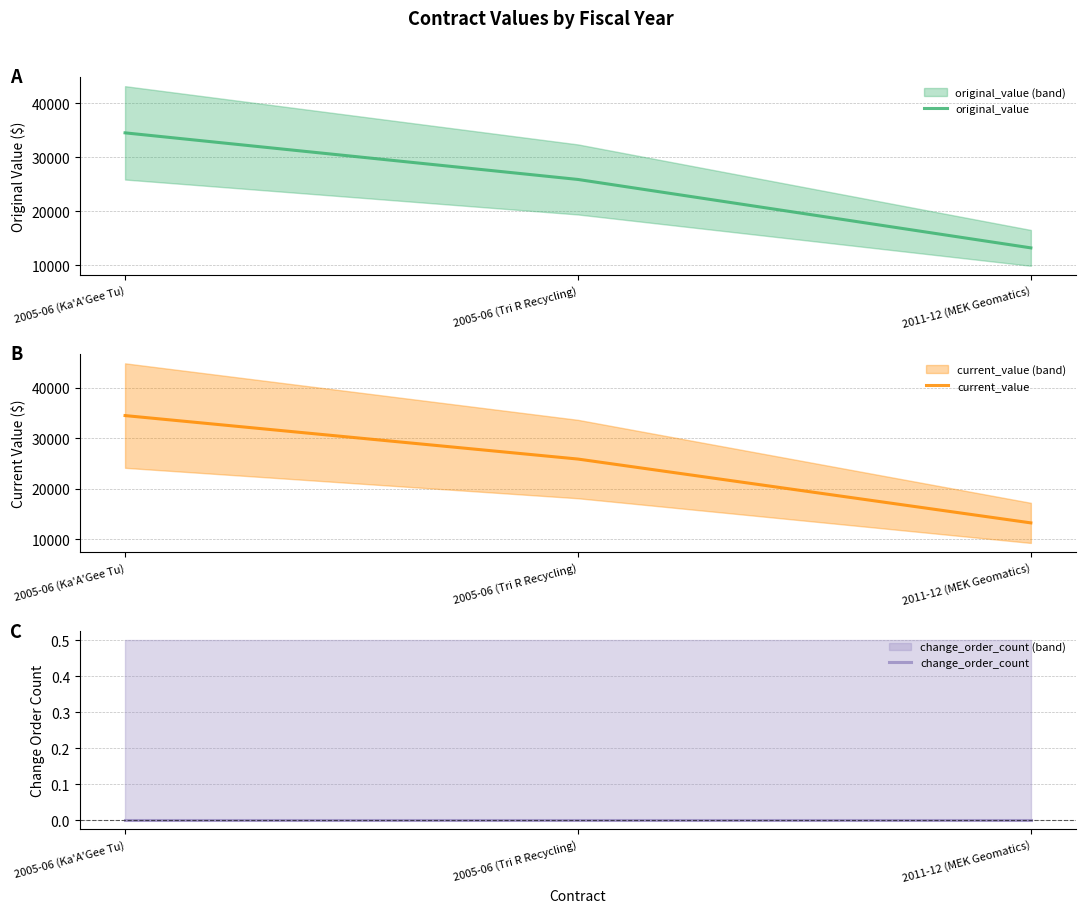

What is the value of the current_value point at the 1st from the left?

34517